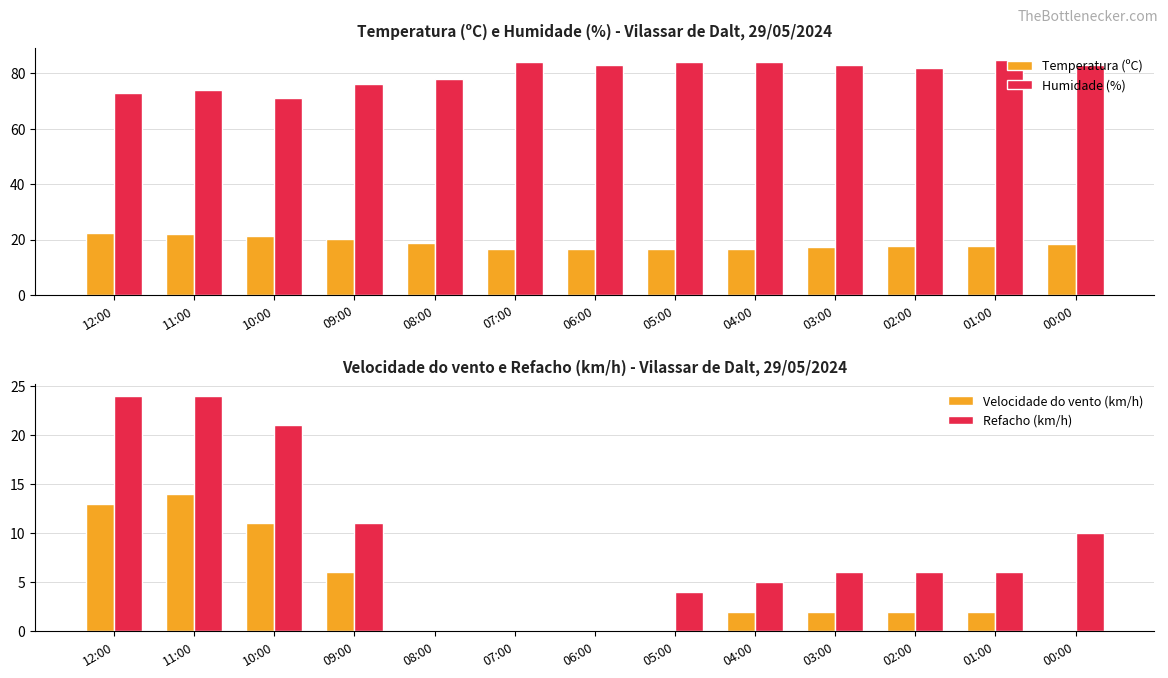

Does the chart contain stacked bars?

No